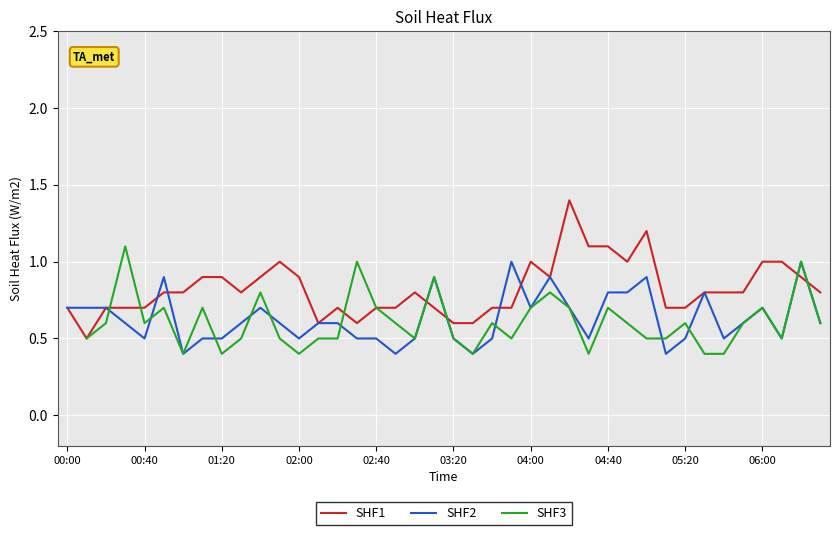

Which has a higher value, 25 or 31?

25